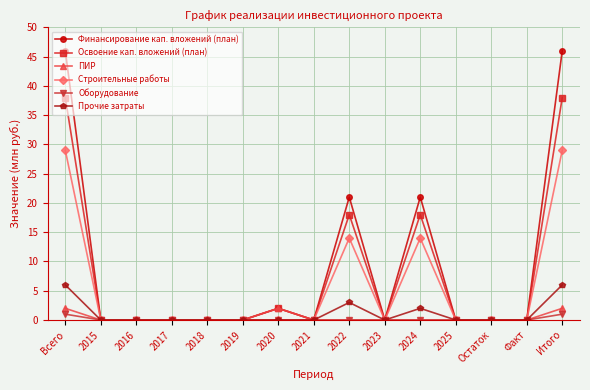

The value of Строительные работы at 2025 is -13. True or false?

False